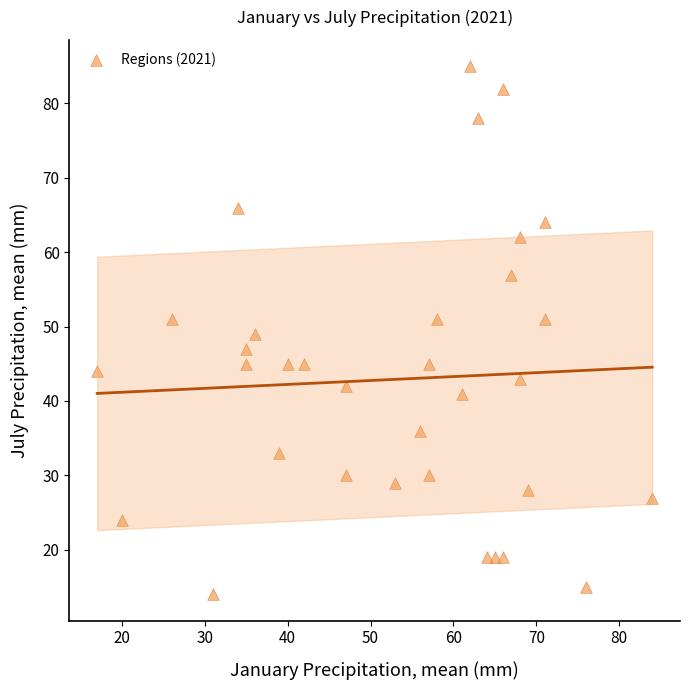

What is the range of X values (max minus min)?

67